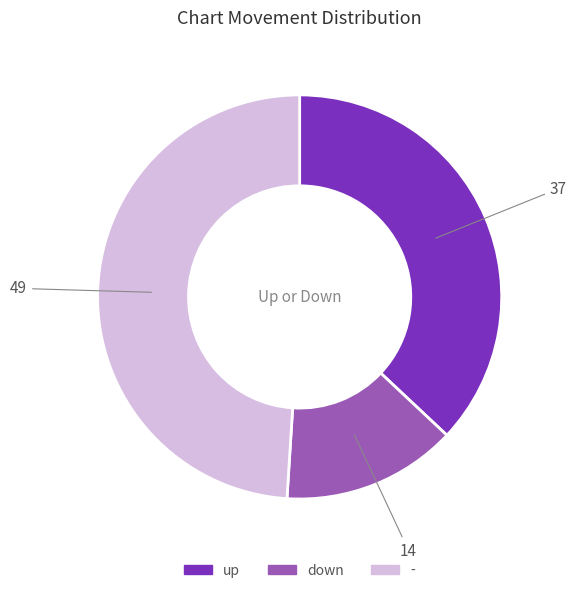

Rank the categories by value from lowest to highest.

down, up, -